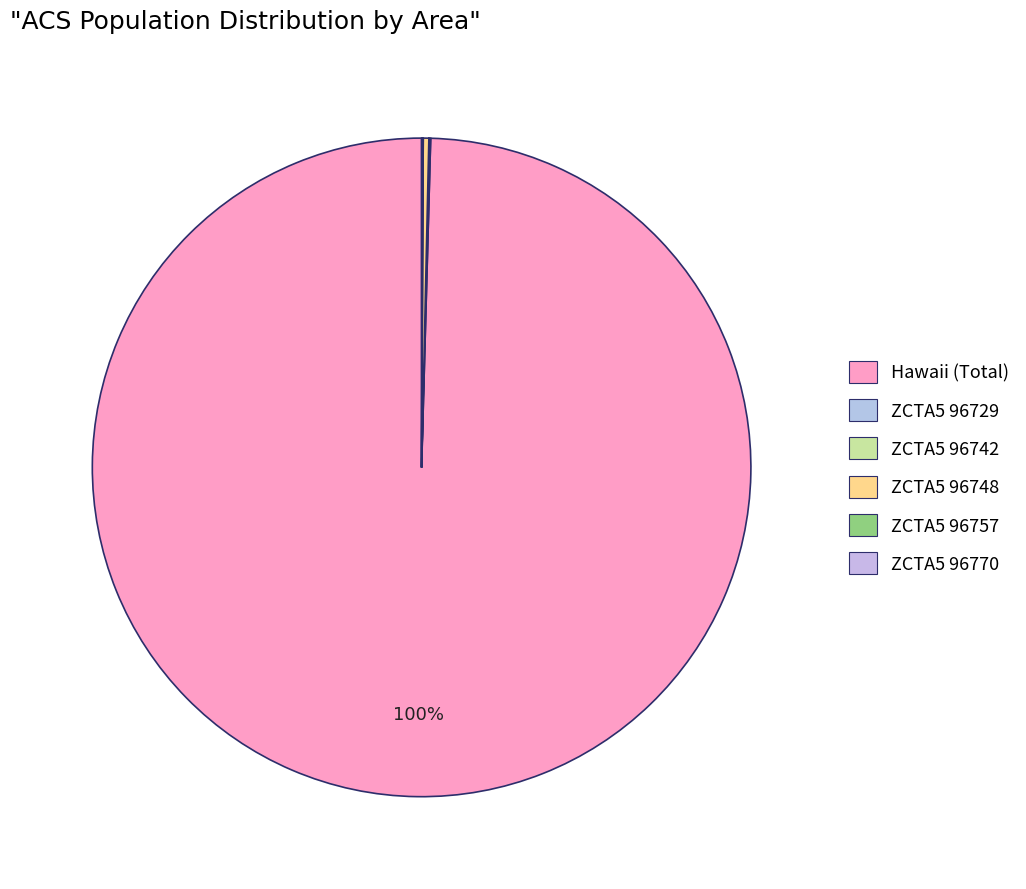

Combined, do ZCTA5 96770 and ZCTA5 96742 account for over 50%?

No